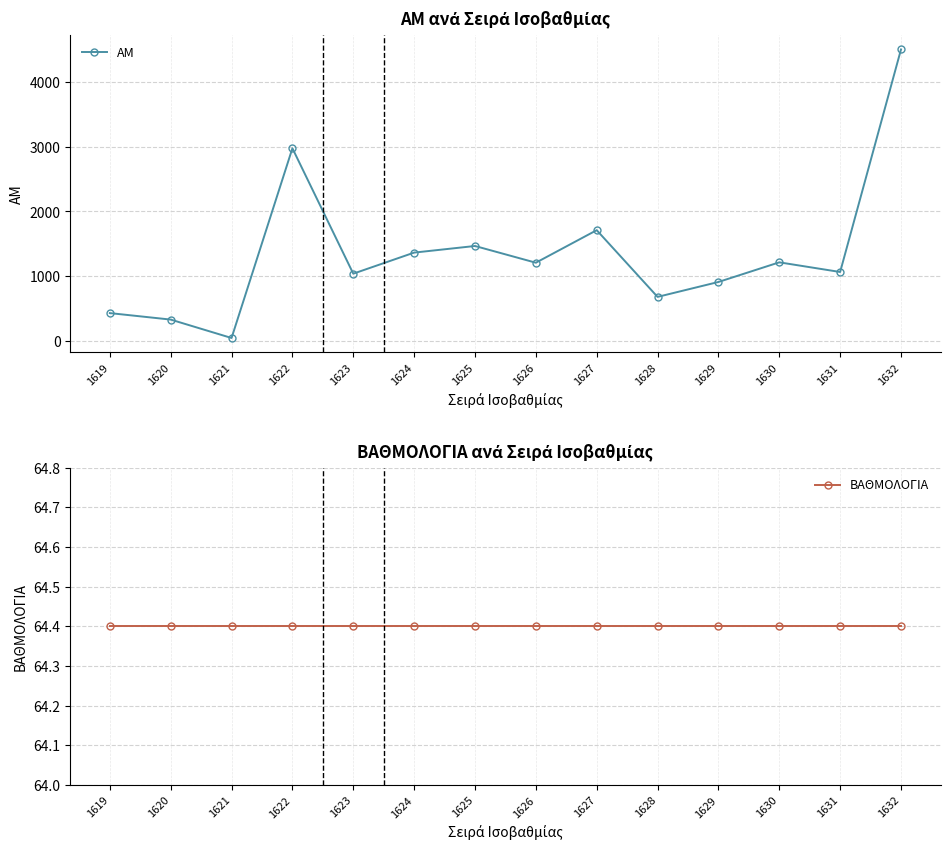

Is this an area chart (filled region under the line)?

No